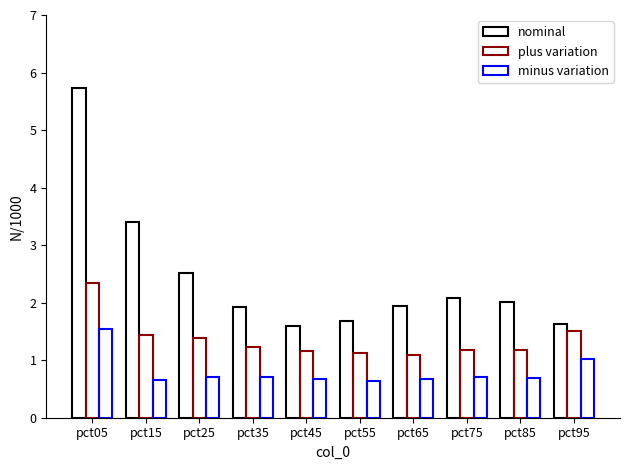

How many series are shown in this chart?

3